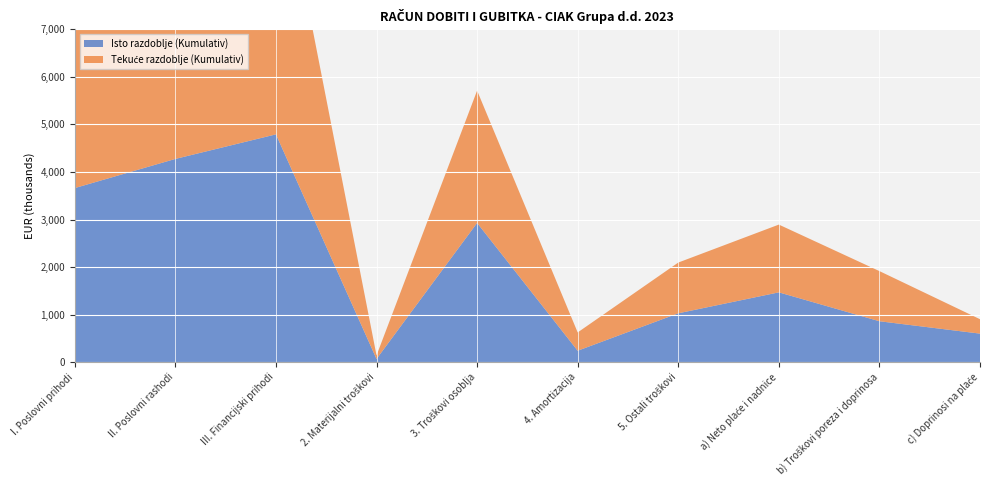

Reading left to right, extract all data points from this chart.

Isto razdoblje (Kumulativ): I. Poslovni prihodi=3661256.0	II. Poslovni rashodi=4274310.0	III. Financijski prihodi=4790930.0	2. Materijalni troškovi=66857.0	3. Troškovi osoblja=2927379.0	4. Amortizacija=239929.0	5. Ostali troškovi=1027032.0	a) Neto plaće i nadnice=1467722.0	b) Troškovi poreza i doprinosa=860065.0	c) Doprinosi na plaće=599592.0
Tekuće razdoblje (Kumulativ): I. Poslovni prihodi=4677243.0	II. Poslovni rashodi=4331418.8	III. Financijski prihodi=6145582.8	2. Materijalni troškovi=74476.4	3. Troškovi osoblja=2783721.1	4. Amortizacija=384868.8	5. Ostali troškovi=1067608.6	a) Neto plaće i nadnice=1425265.6	b) Troškovi poreza i doprinosa=1054946.5	c) Doprinosi na plaće=303509.0